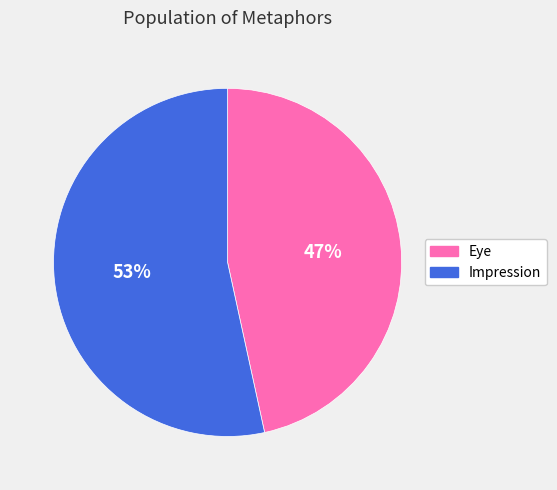

Rank the categories by value from lowest to highest.

Eye, Impression